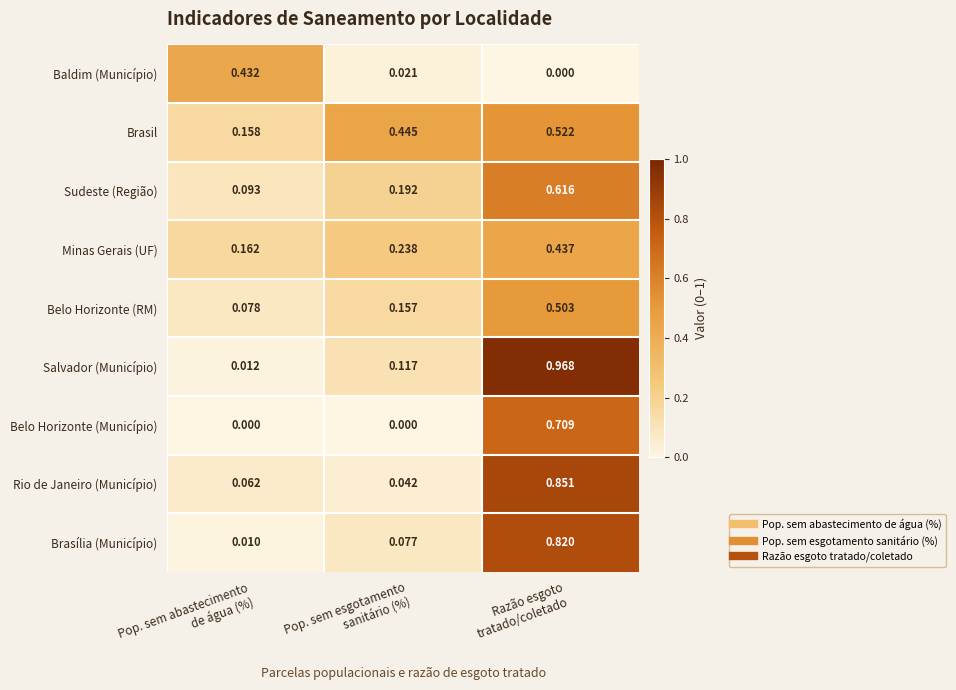

Which series has the largest total across all categories?

Brasil